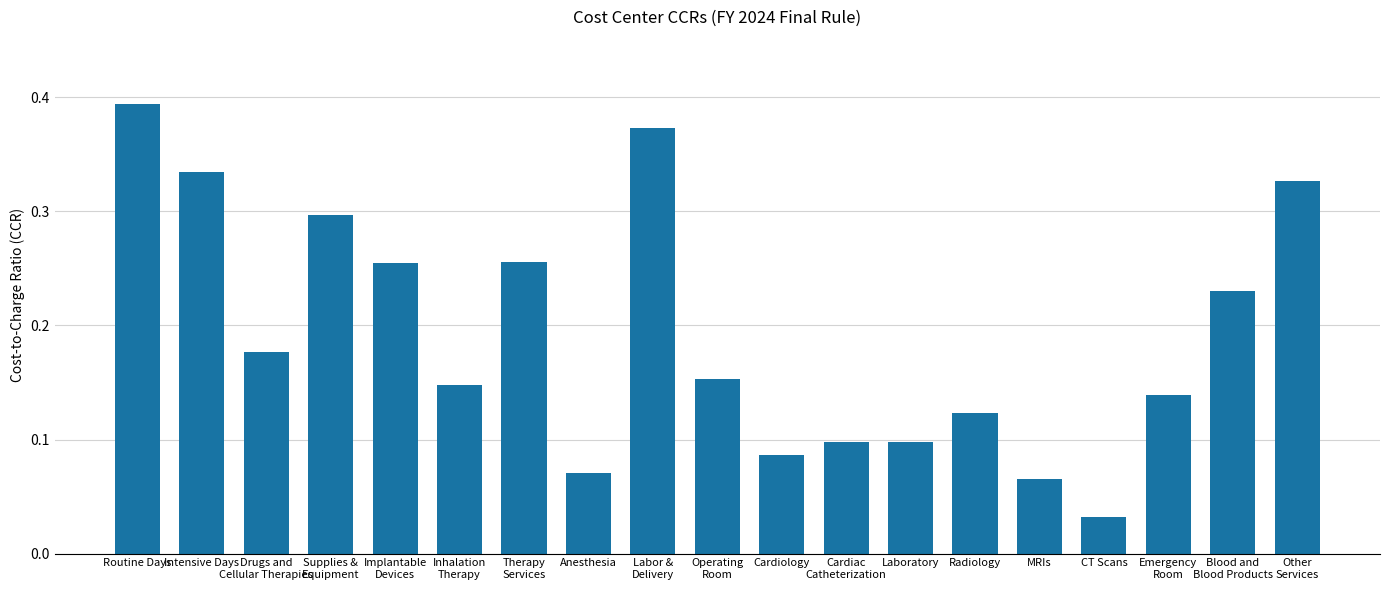

Between Radiology and Labor &
Delivery, which is larger?

Labor &
Delivery